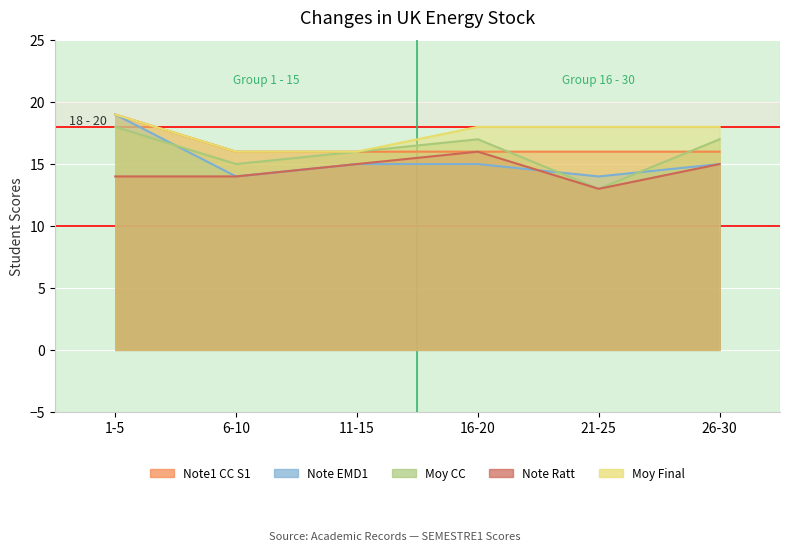

How many lines are shown in the chart?

5